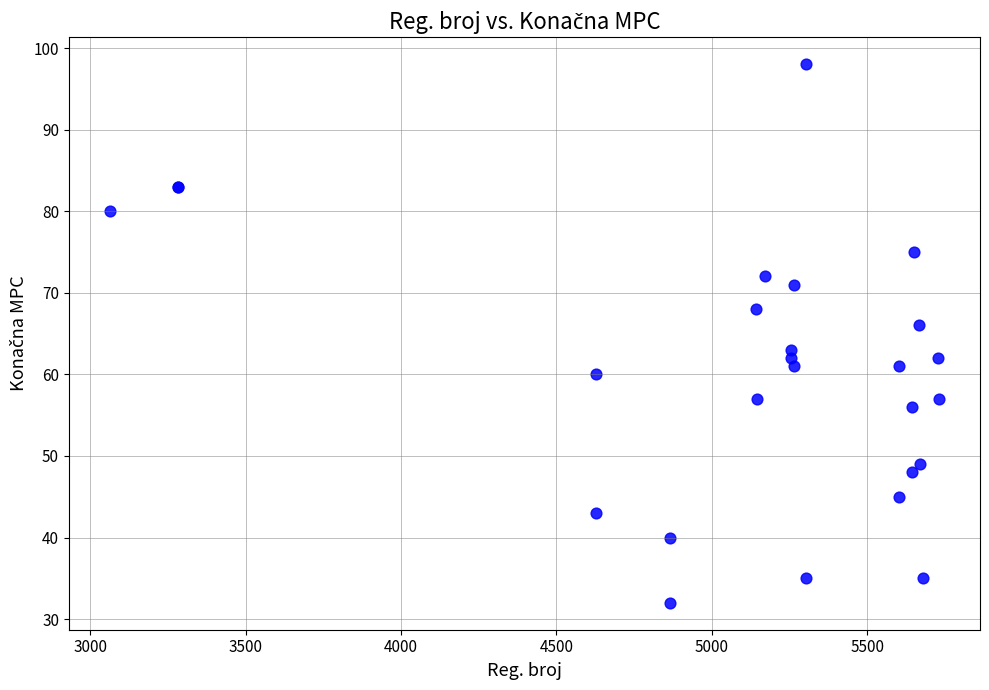

What Y value in the scatter plot is closest to 65?

66